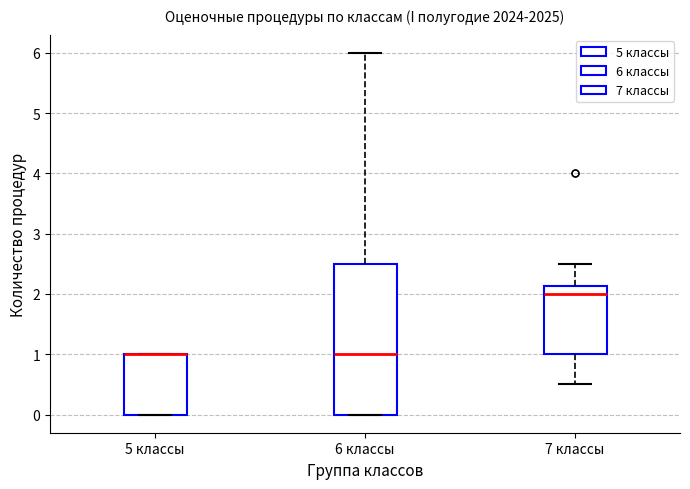

Where is the upper edge of the box for 6 классы on the y-axis? The values are not printed on the chart, so give them approximately, as read against the axis.

2.5